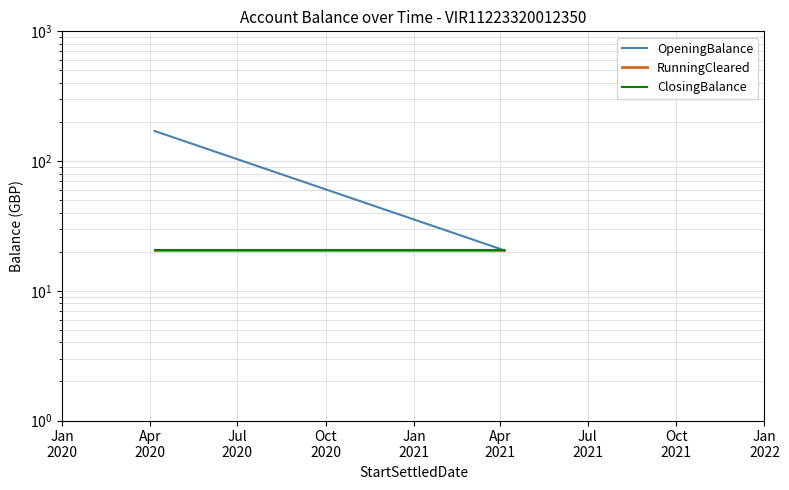

Rank the series by their maximum value, from lowest to highest.

RunningCleared, ClosingBalance, OpeningBalance